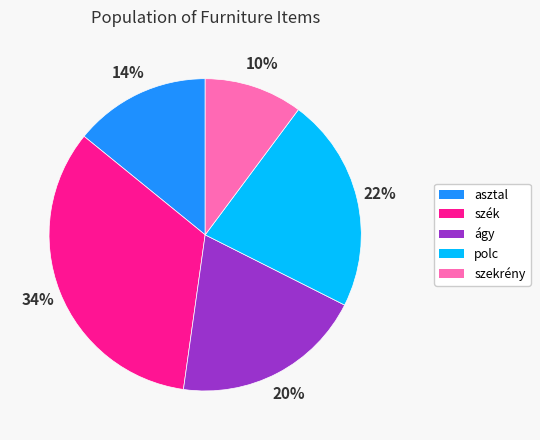

To the nearest percent, what is the average slice percentage?

20%